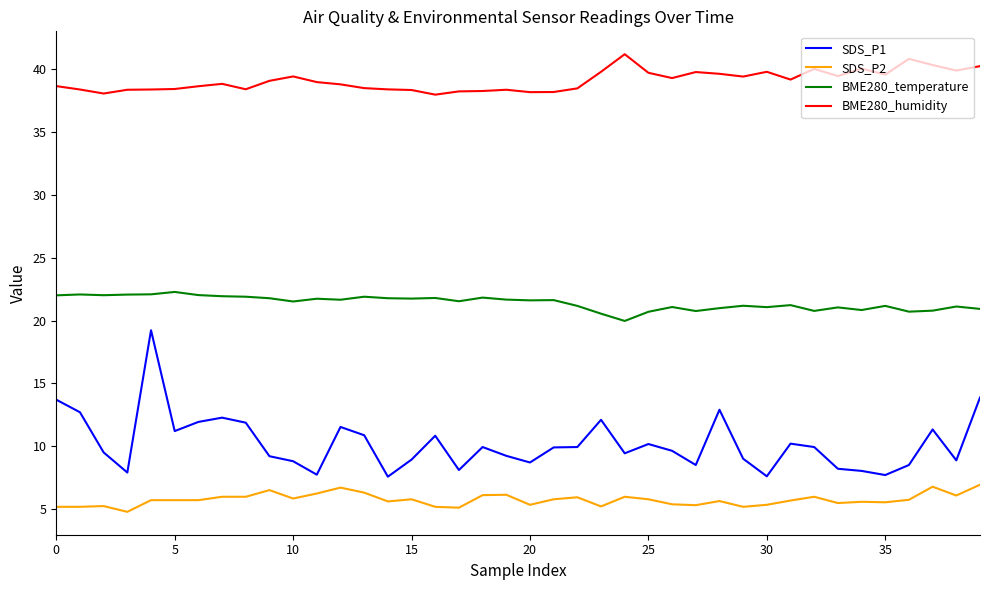

True or false: SDS_P1 and SDS_P2 intersect in this chart.

False